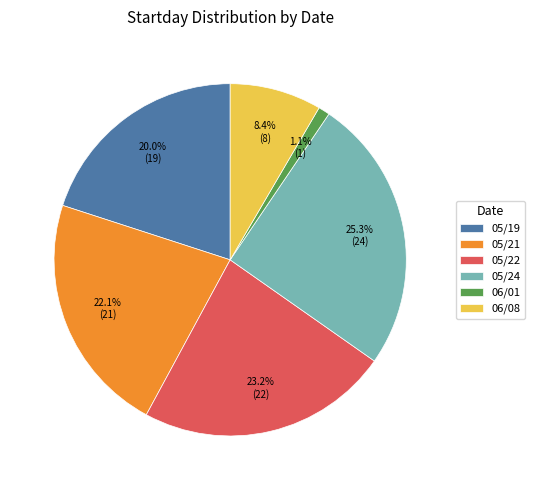

True or false: 05/24 accounts for 11% of the total.

False